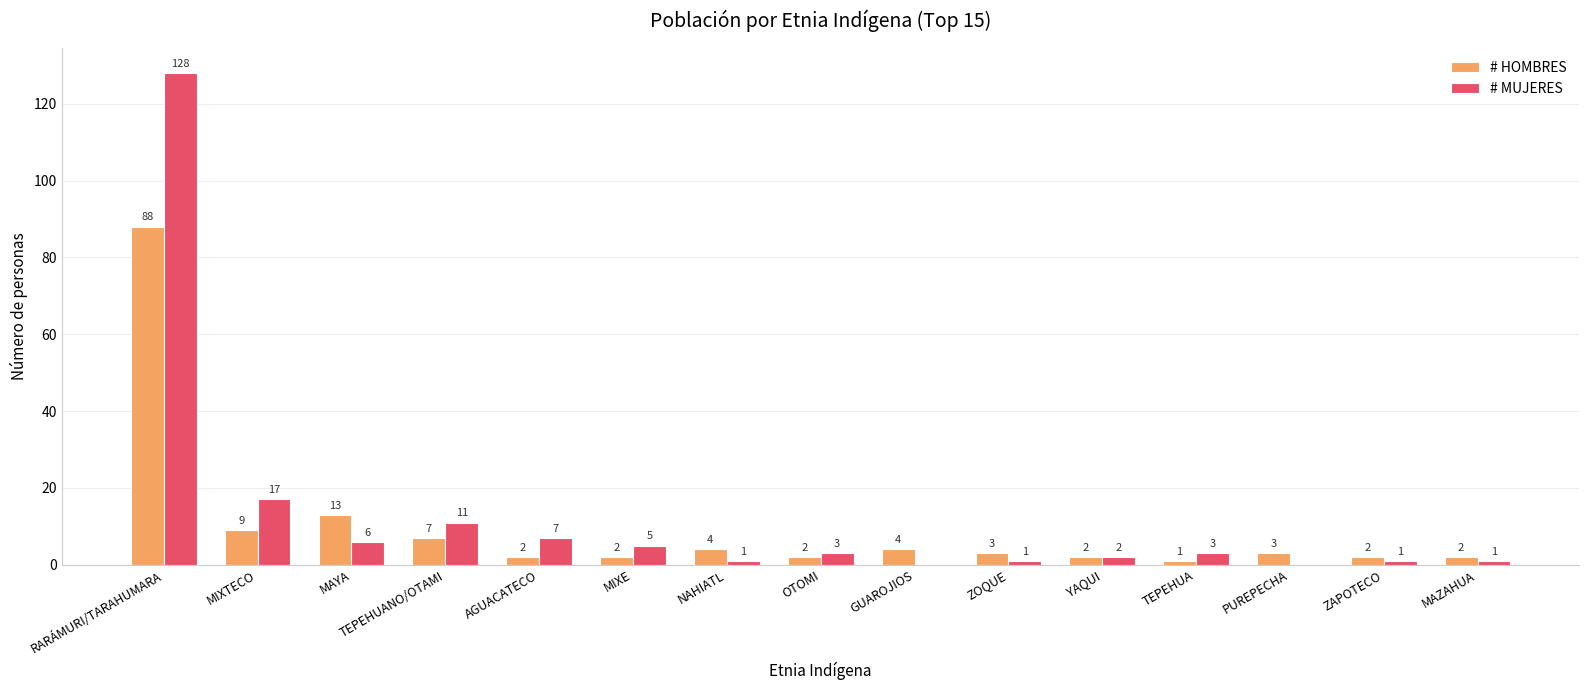

Is the value of # MUJERES at OTOMI greater than the value of # HOMBRES at YAQUI?

Yes